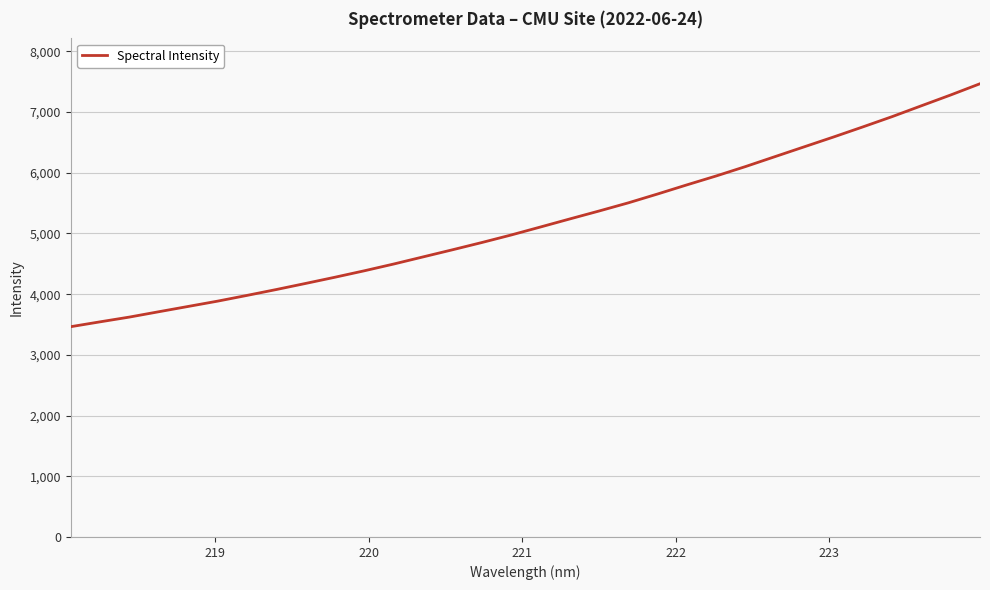

What is the smallest value displayed?

3464.1